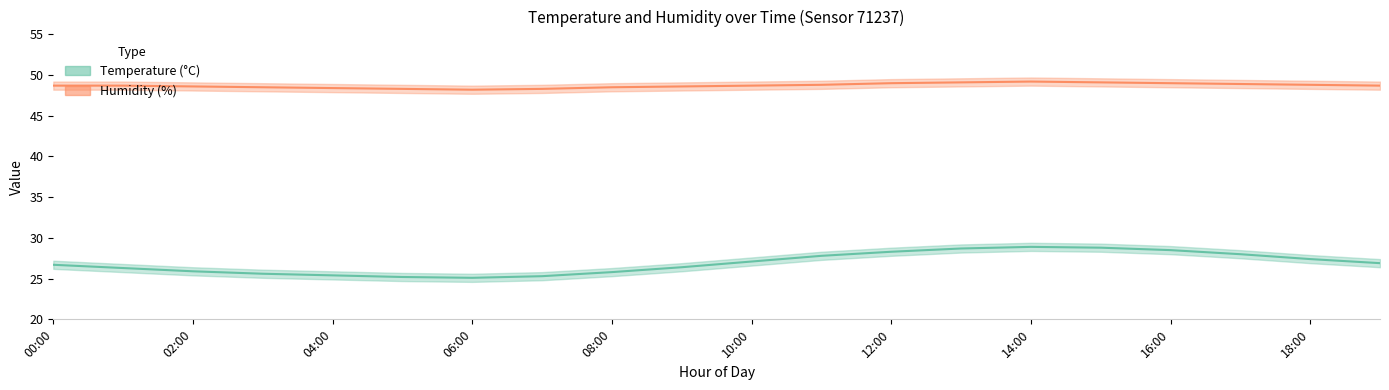

At how many categories does at least one series exceed 41?

20